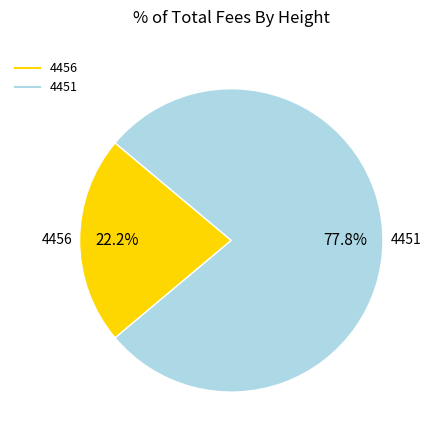

Is it true that 4456 is 37% of the pie?

False